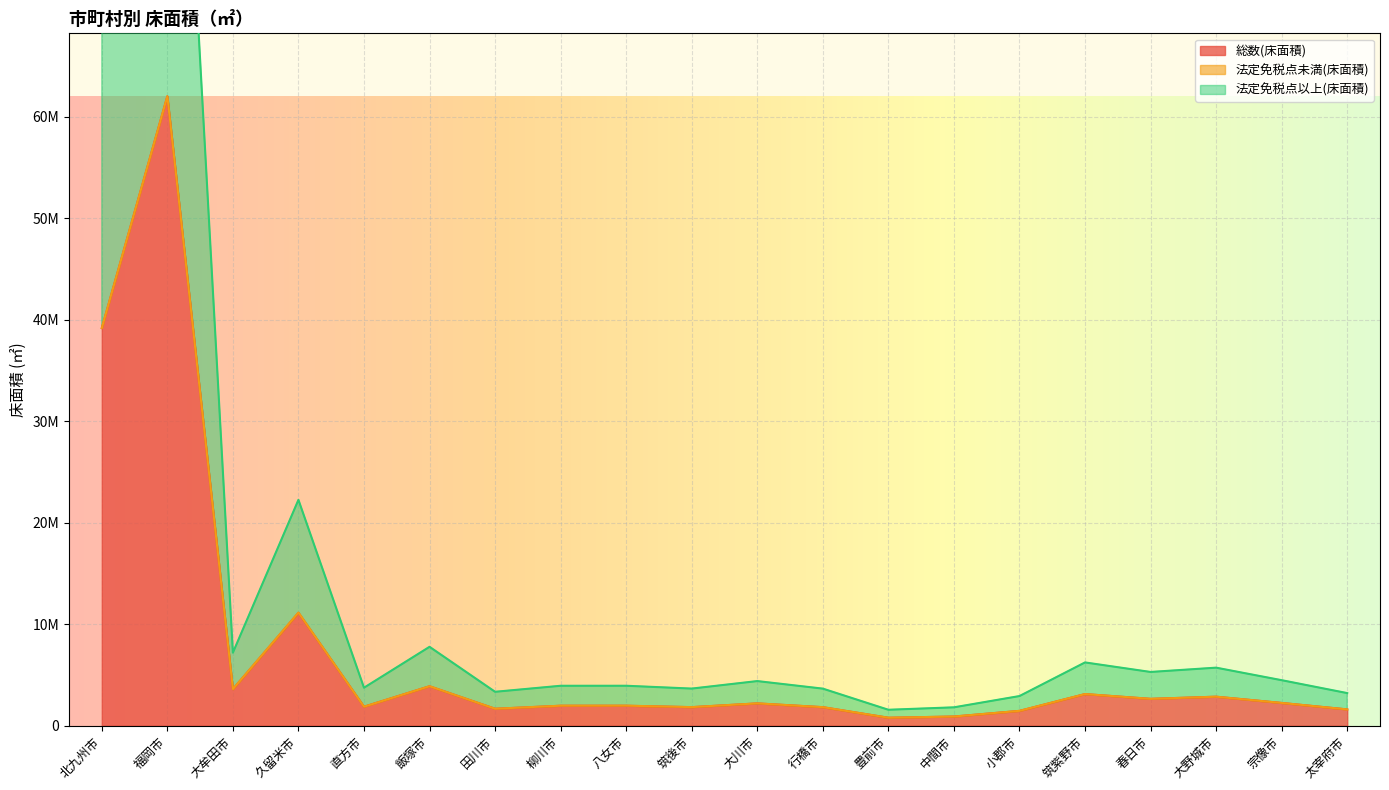

In 法定免税点以上(床面積), how many points are higher than both neighbors (excluding endpoints)?

7